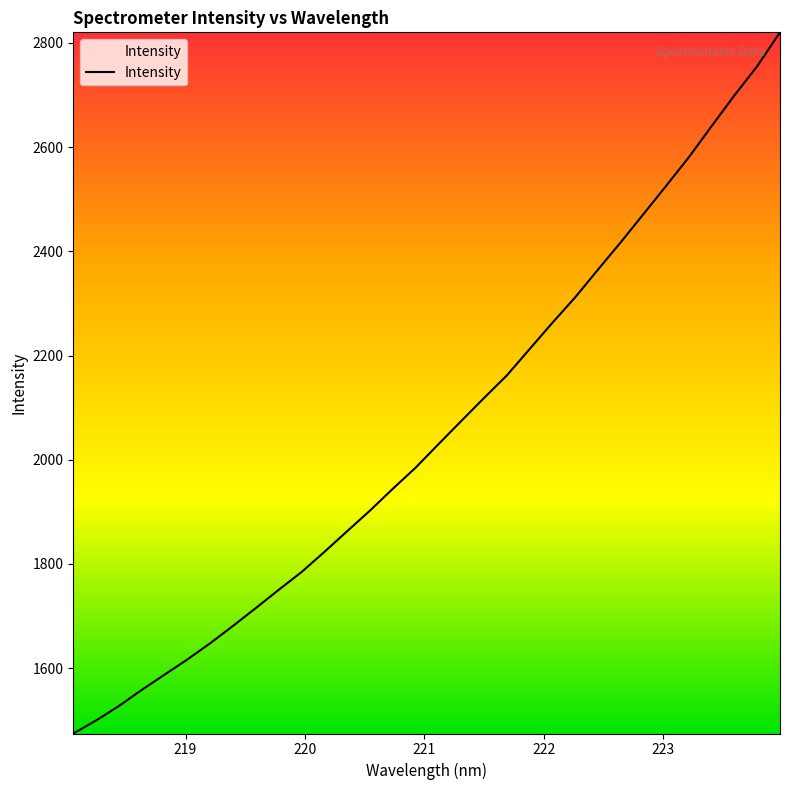

What is the smallest value displayed?

1474.5